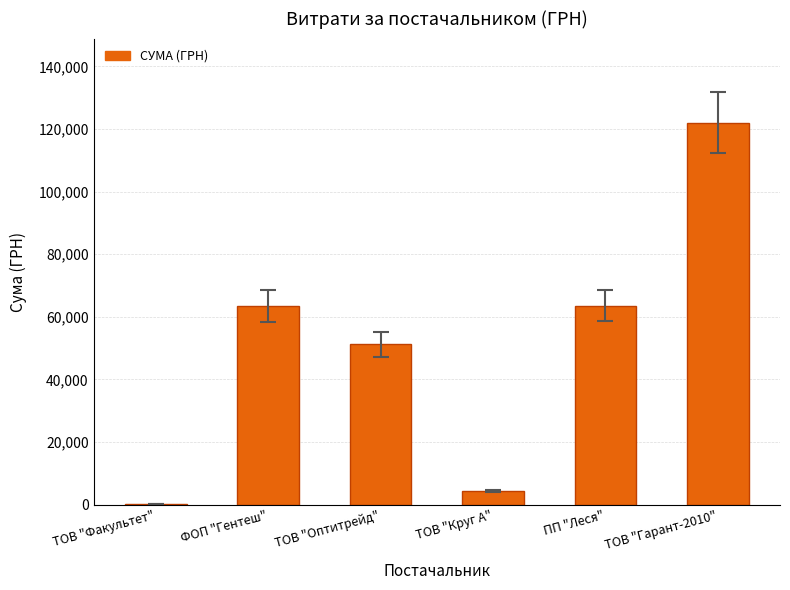

True or false: the data shows 63619.2 at ПП "Леся".

True